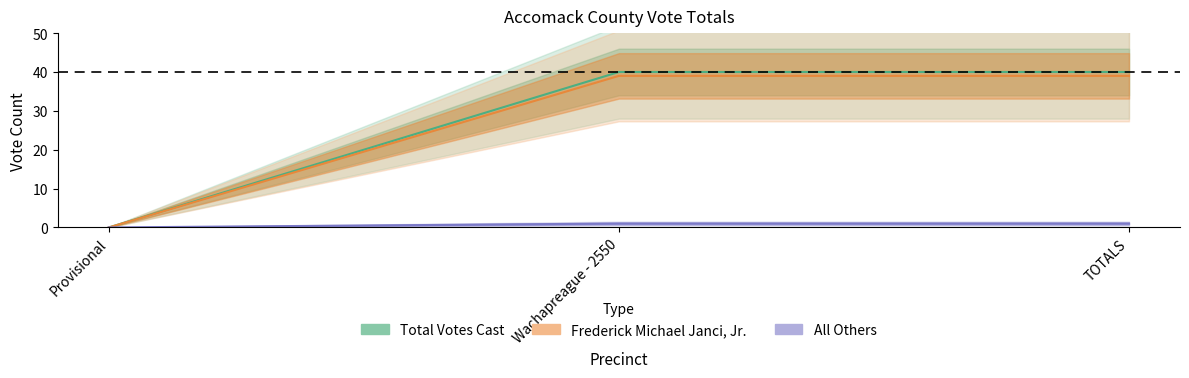

At which category is the sum across all series the highest?

Wachapreague - 2550